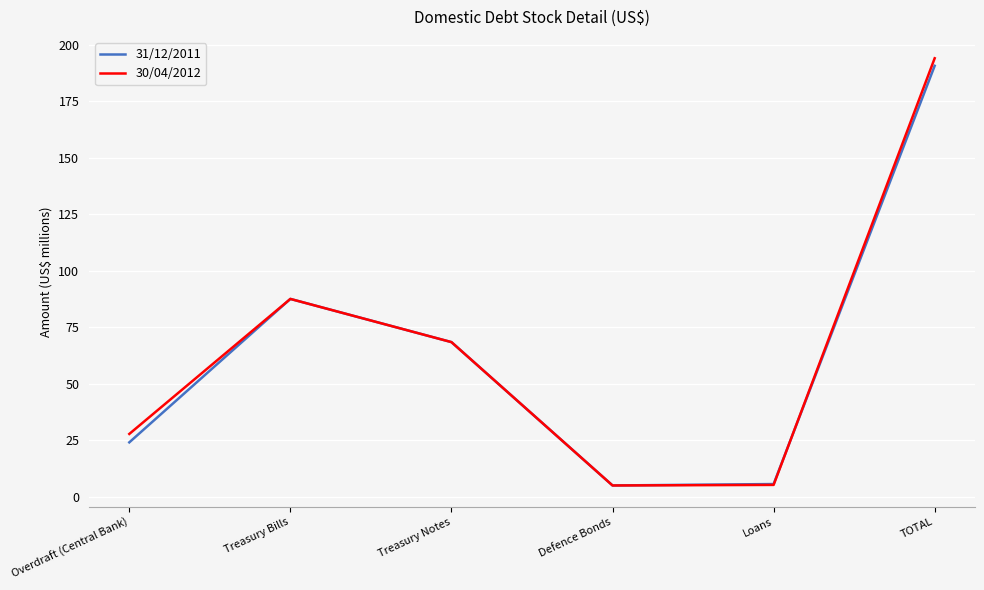

In 31/12/2011, how many points are higher than both neighbors (excluding endpoints)?

1